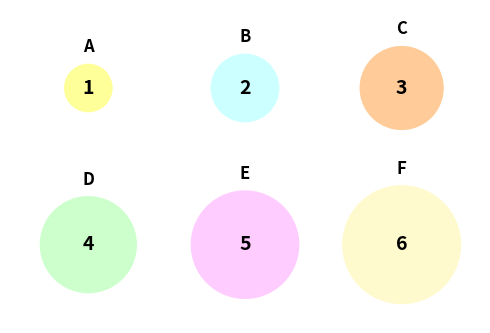

What is the largest slice in the pie chart?

F